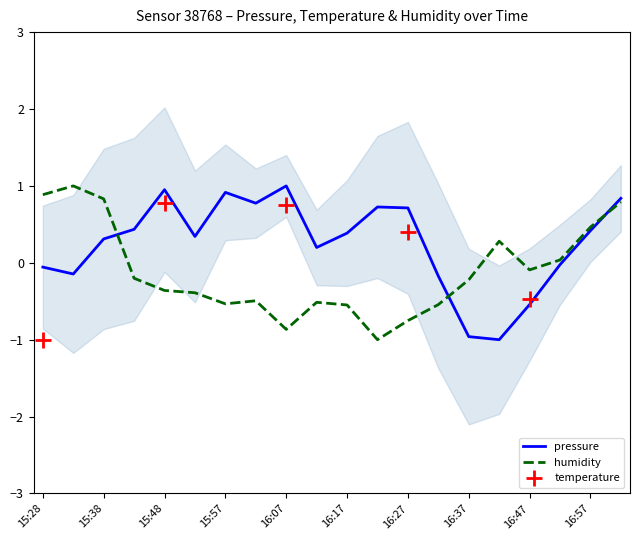

What is the spread (max minus min) of values at 16:12?

0.7